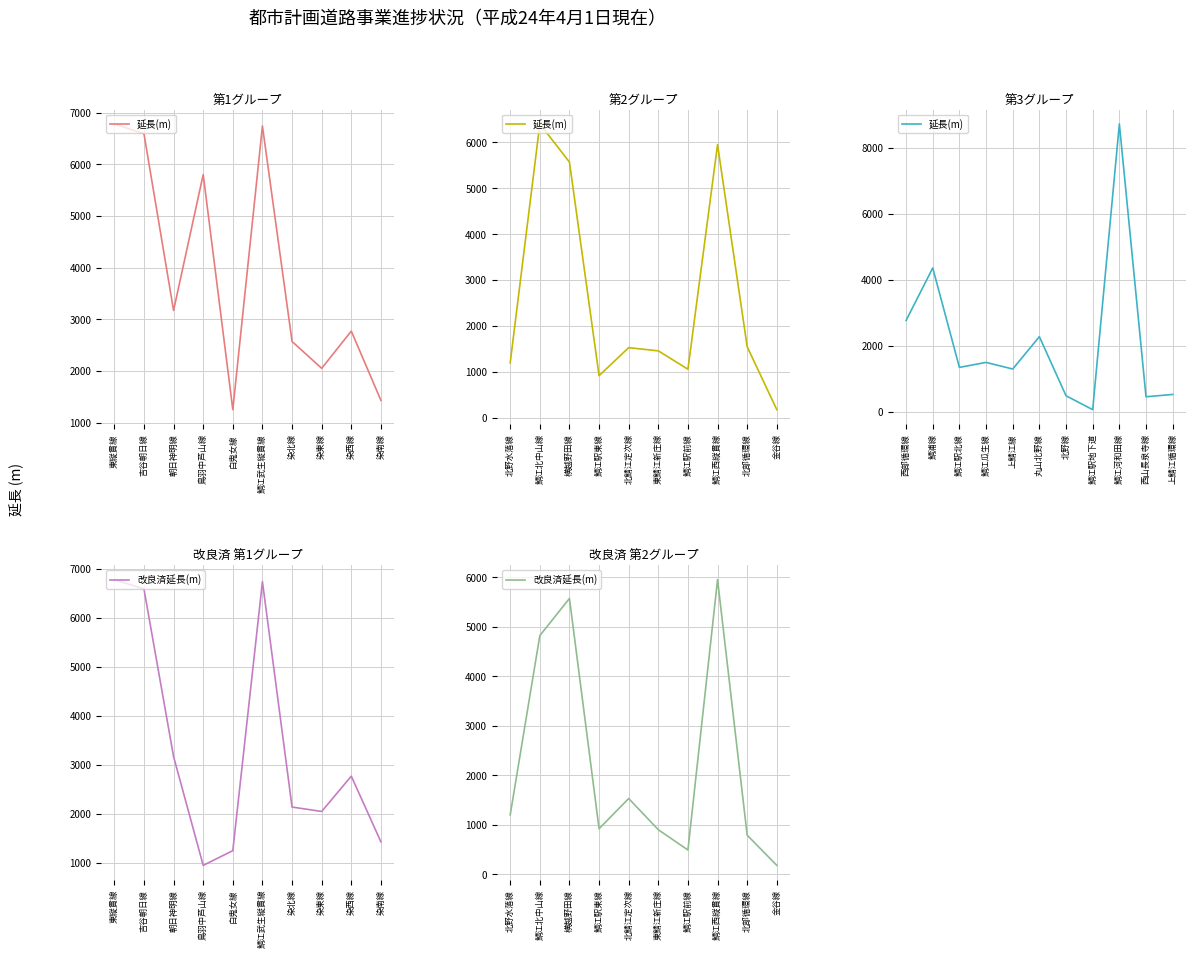

Rank the series by their maximum value, from highest to lowest.

延長(m), 改良済延長(m)